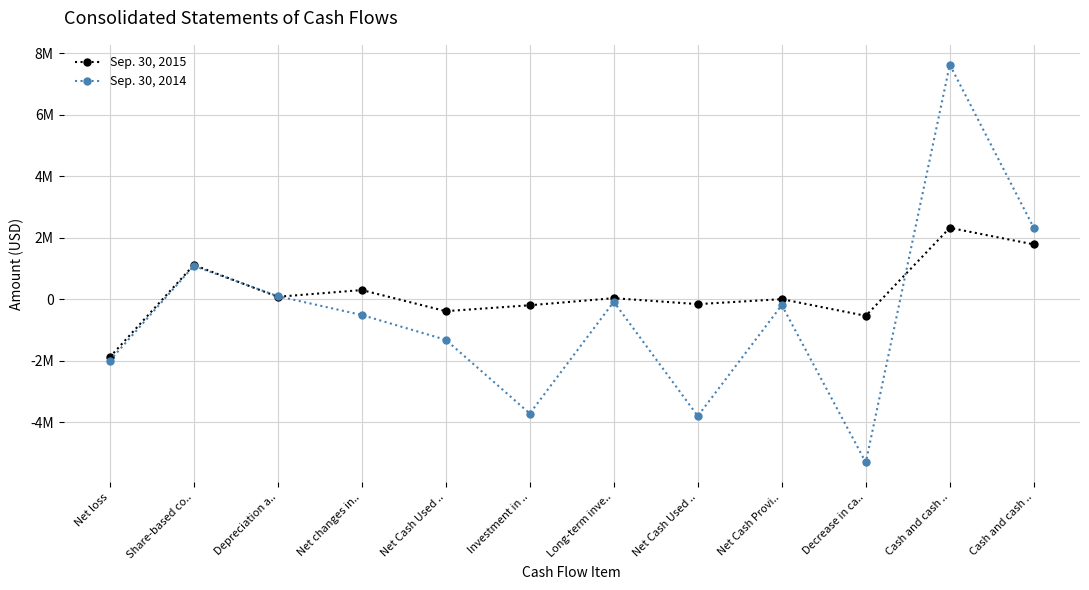

At which category does the chart reach its peak across all series?

Cash and cash ..